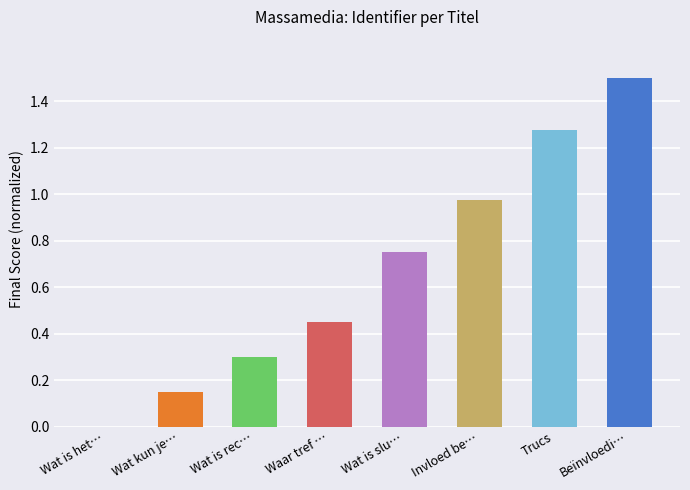

What value does the data have at Beïnvloedi…?

1.5